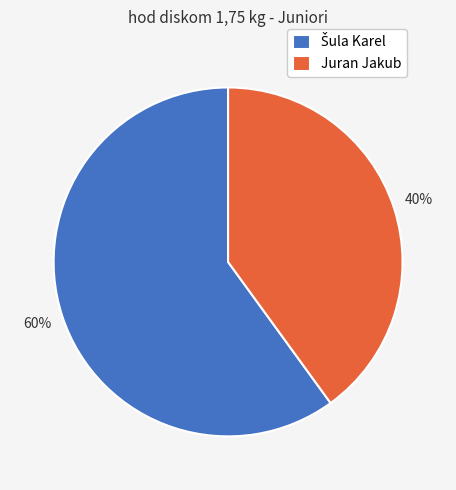

True or false: Juran Jakub accounts for 29% of the total.

False